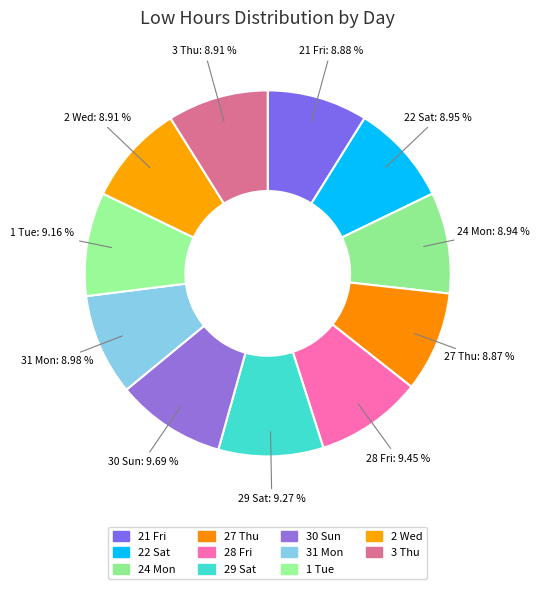

To the nearest percent, what is the difference between the largest and smallest slice percentages?

1%